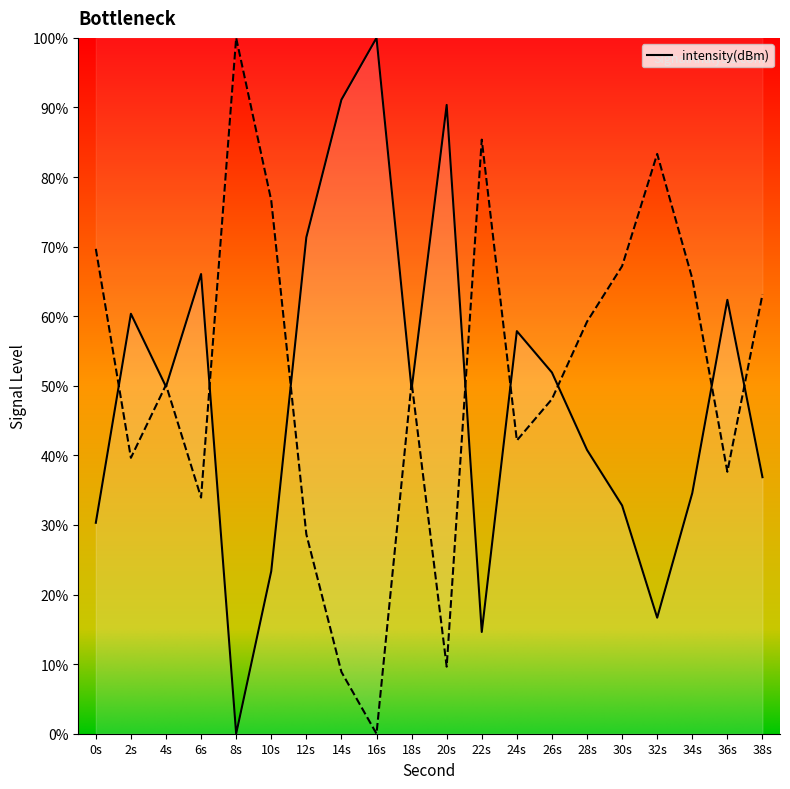

How many interior local peaks (higher than both neighbors) does the data have?

6